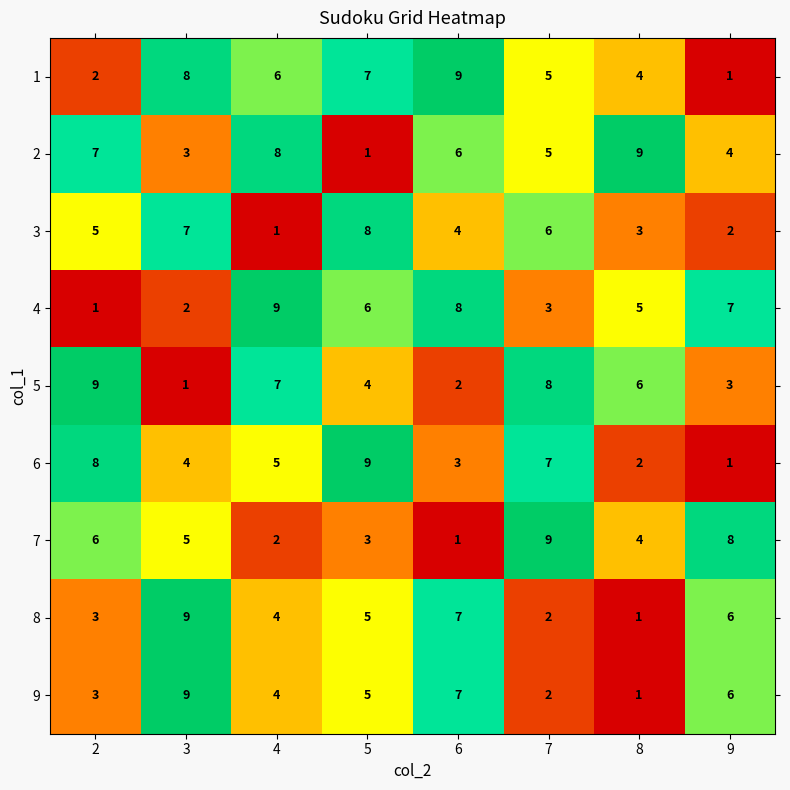

At which label is 8 closest to 5?

5